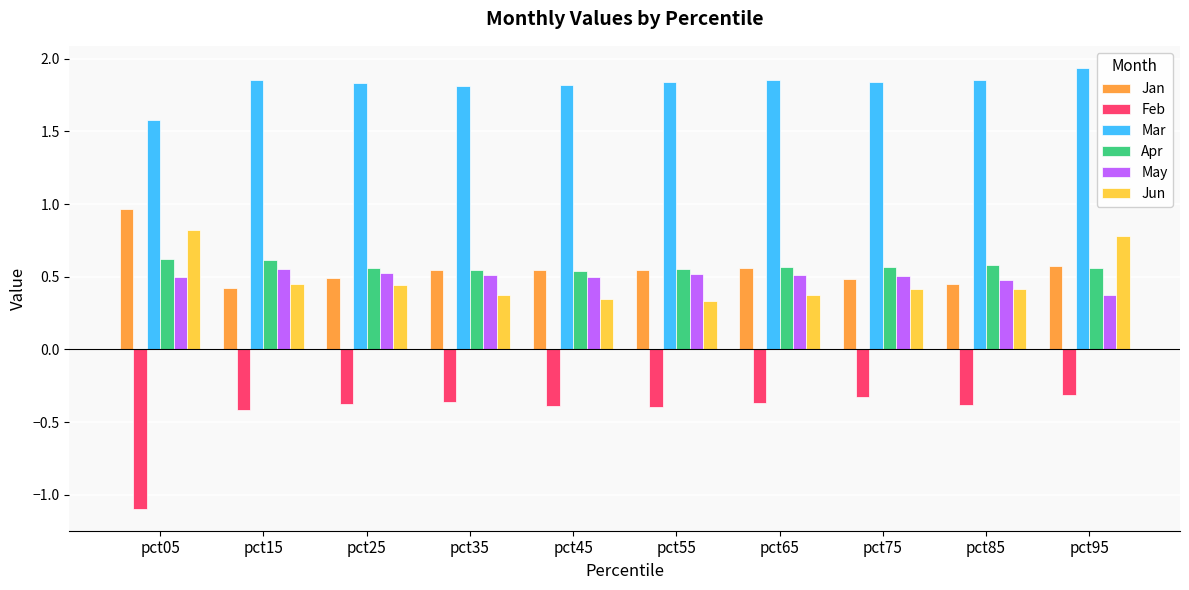

What is the difference between the maximum and second lowest values in the May series?

0.1